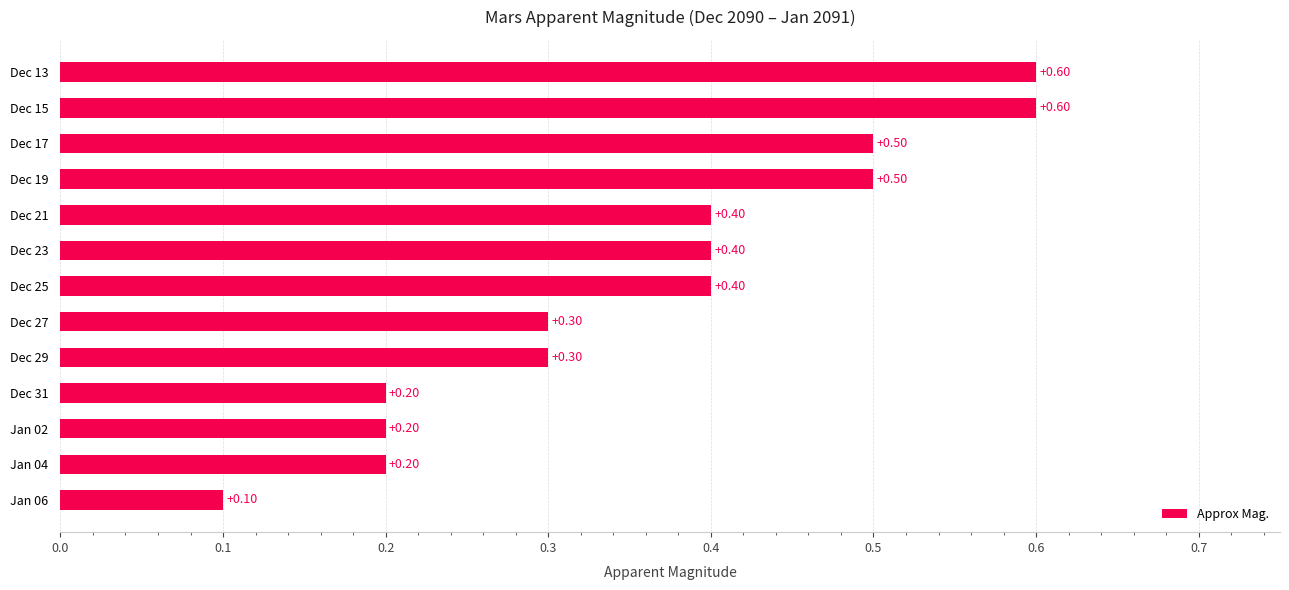

Are the bars grouped side by side (vs. stacked)?

No